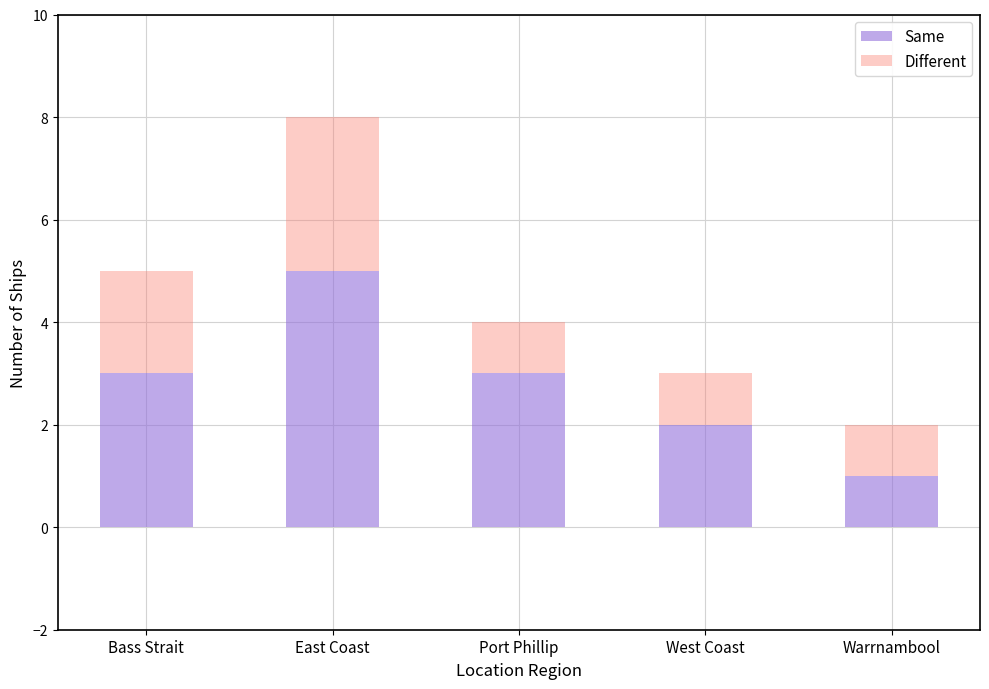

What is the highest value of the Same series?

5